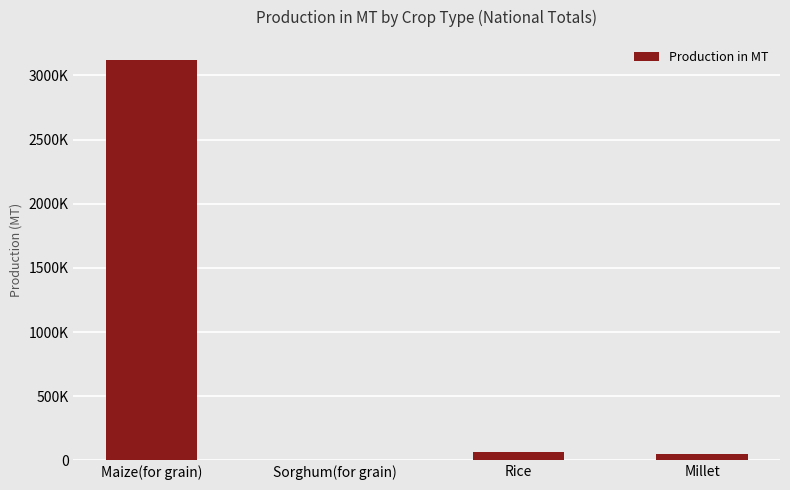

Reading left to right, what are all the values shown in this chart?

3121364.5	6635.8	61709.8	50553.1